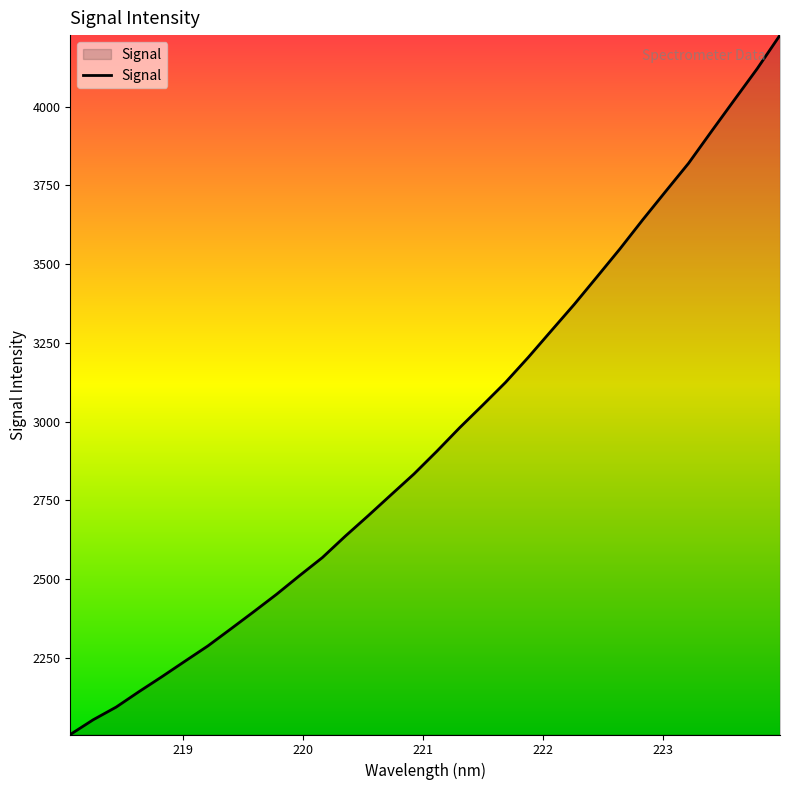

What is the minimum value shown in the chart?

2005.5